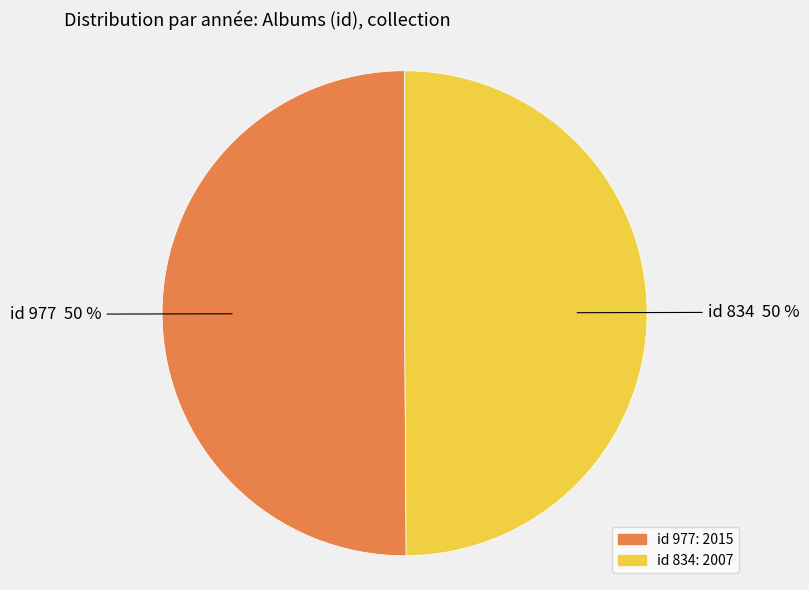

How many segments does this pie chart have?

2